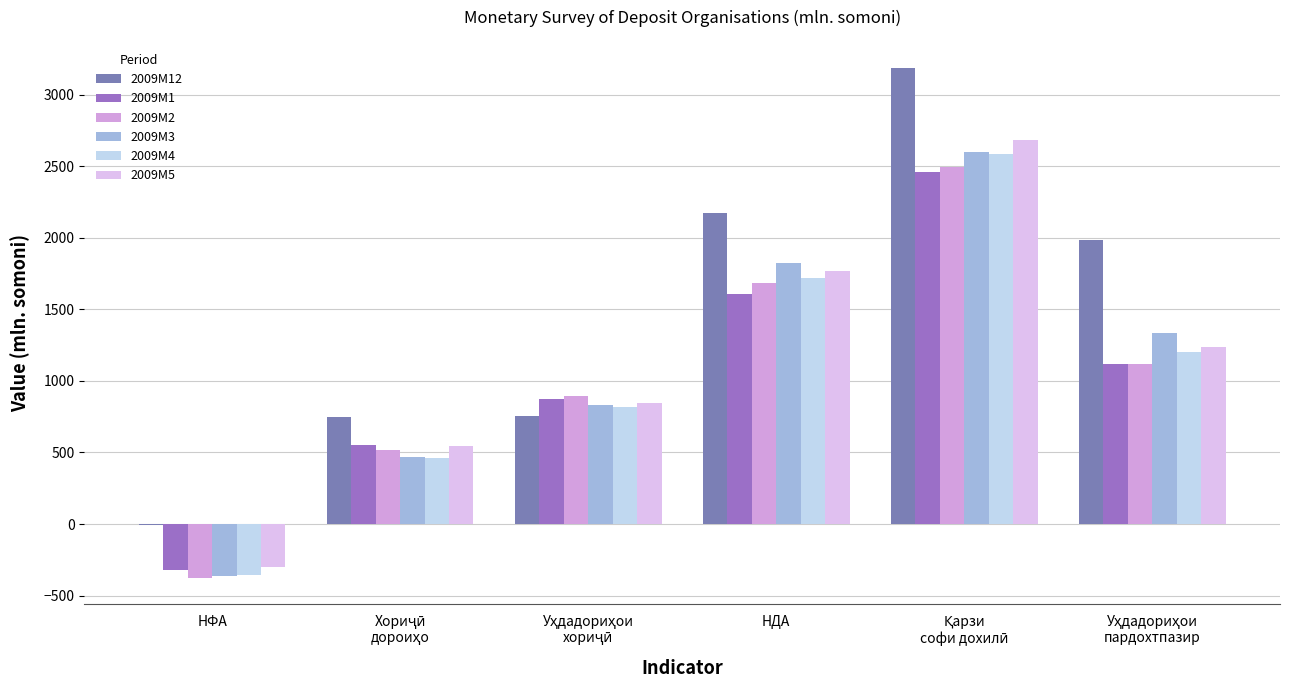

Are the bars horizontal?

No